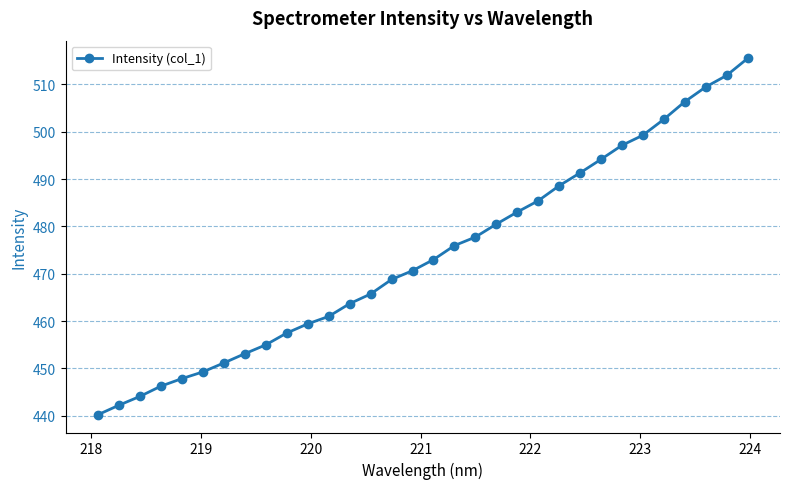

How many lines are shown in the chart?

1